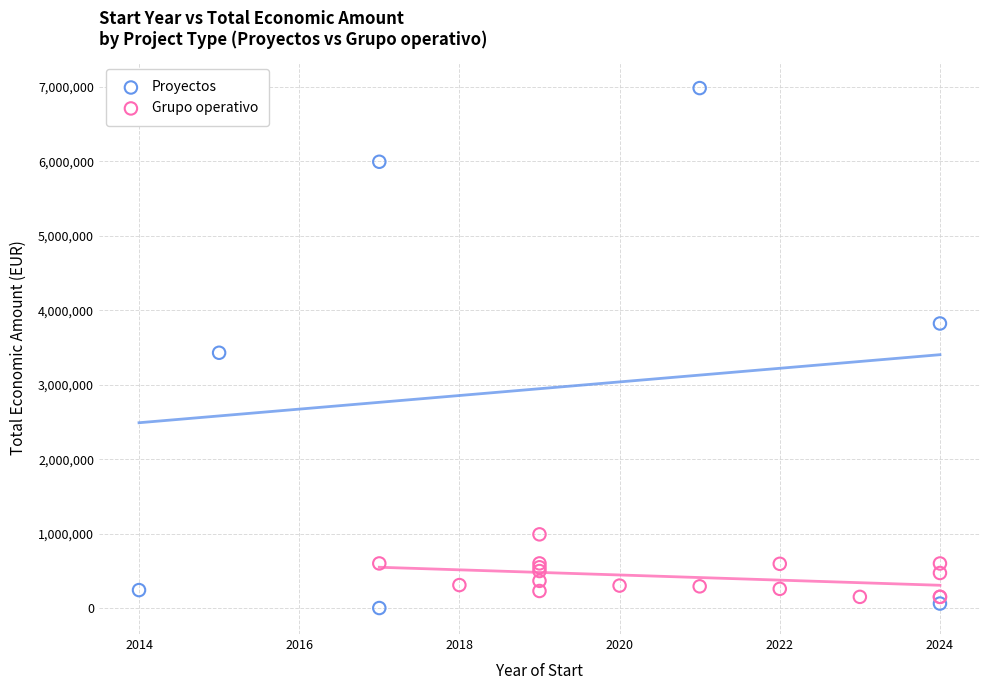

Which series reaches the maximum Y coordinate?

Proyectos